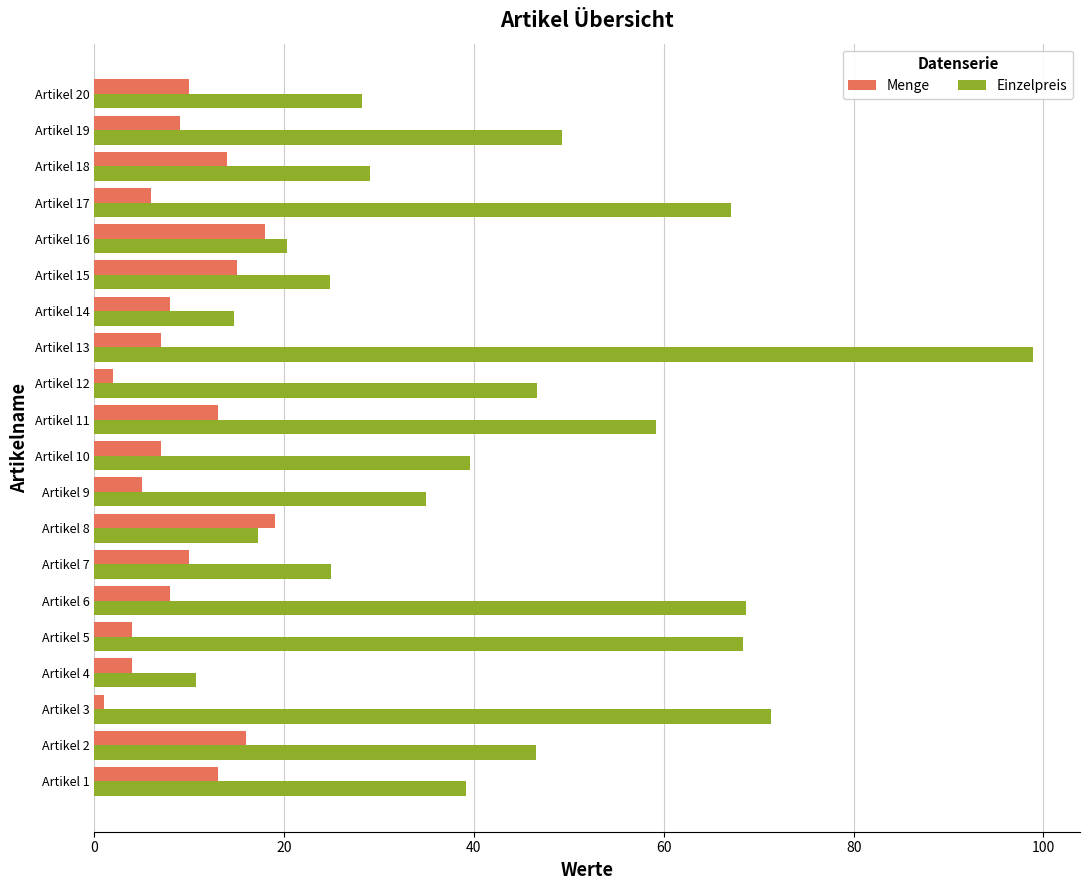

At which category is the sum across all series the highest?

Artikel 13